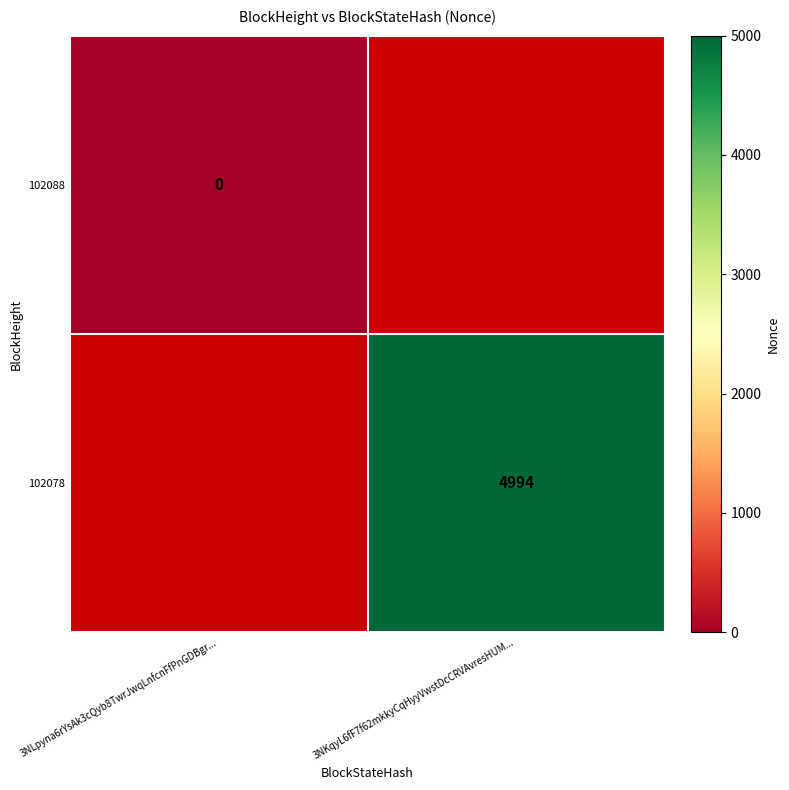

Which has a higher value, 3NLpyna6rYsAk3cQyb8TwrJwqLnfcnFfPnGDBgr... or 3NKqyL6fF7f62mkkyCqHyyVwstDcCRVAvresHUM...?

3NKqyL6fF7f62mkkyCqHyyVwstDcCRVAvresHUM...